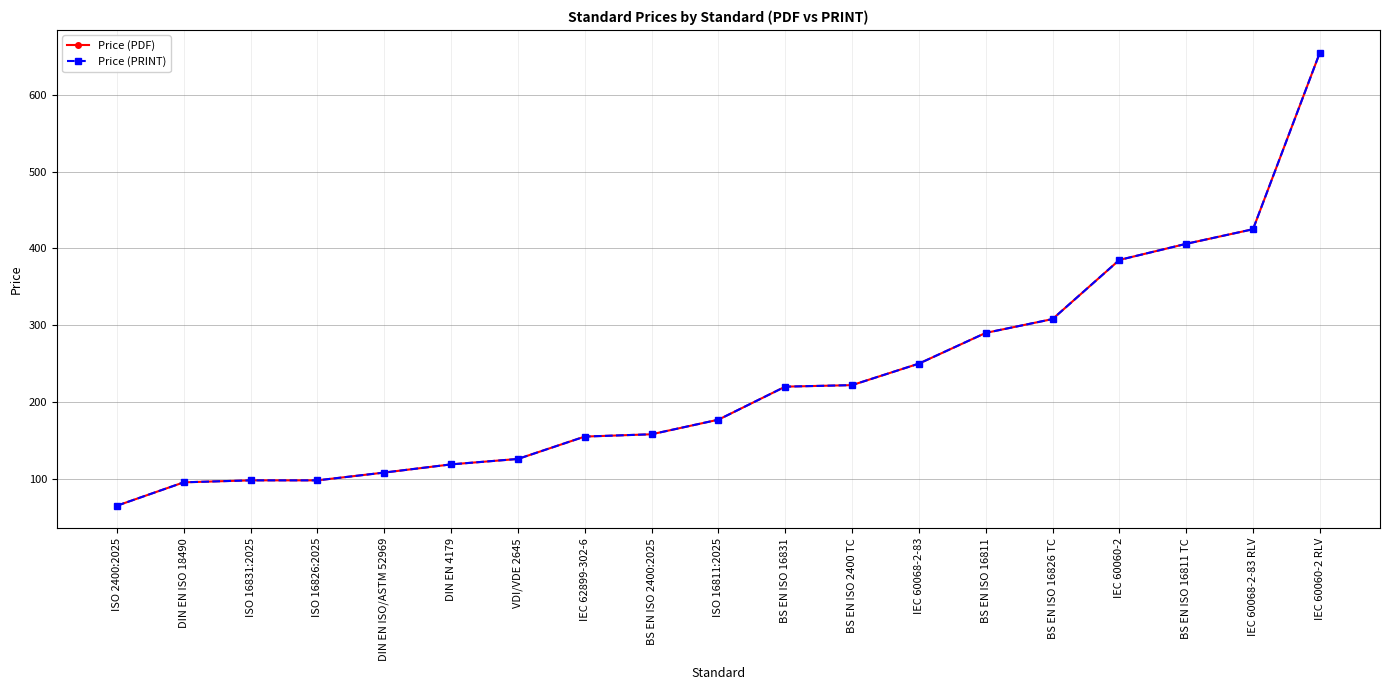

Between VDI/VDE 2645 and IEC 60068-2-83, which series saw the biggest shift?

Price (PDF)